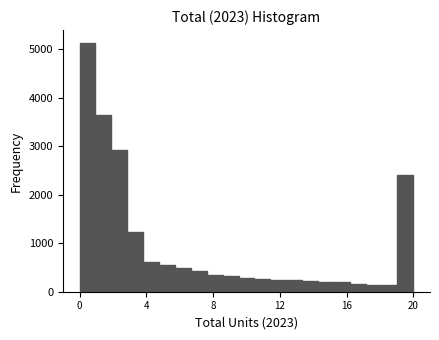

Read against the x-axis, roughly where is the centre of the tallest bar?

0.5